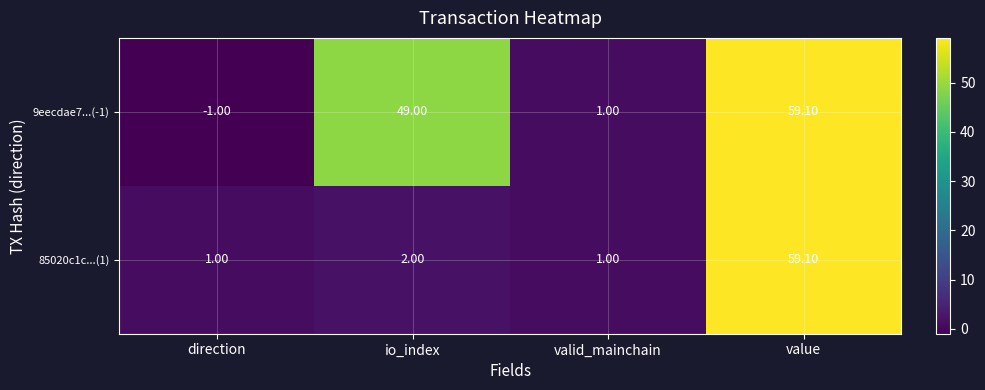

Which series has the largest range (max minus min)?

9eecdae7...(-1)